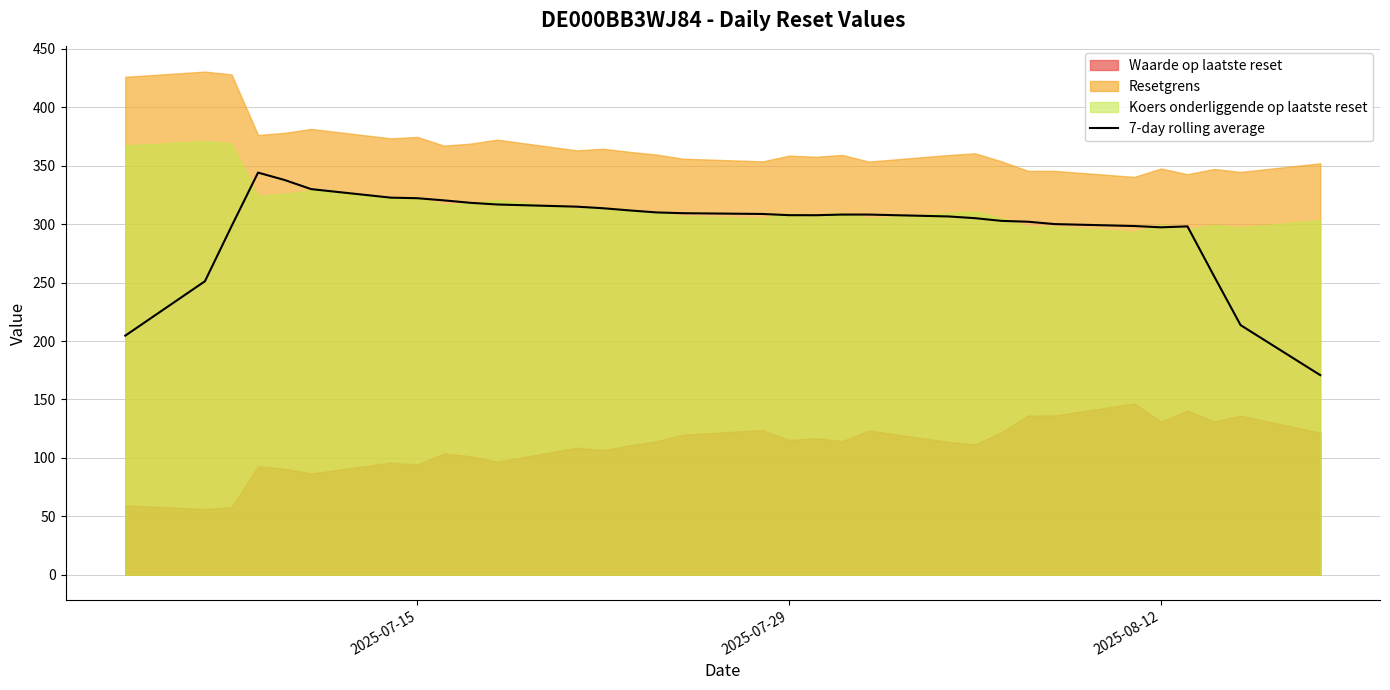

What is the highest value of the 7-day rolling average series?

344.2